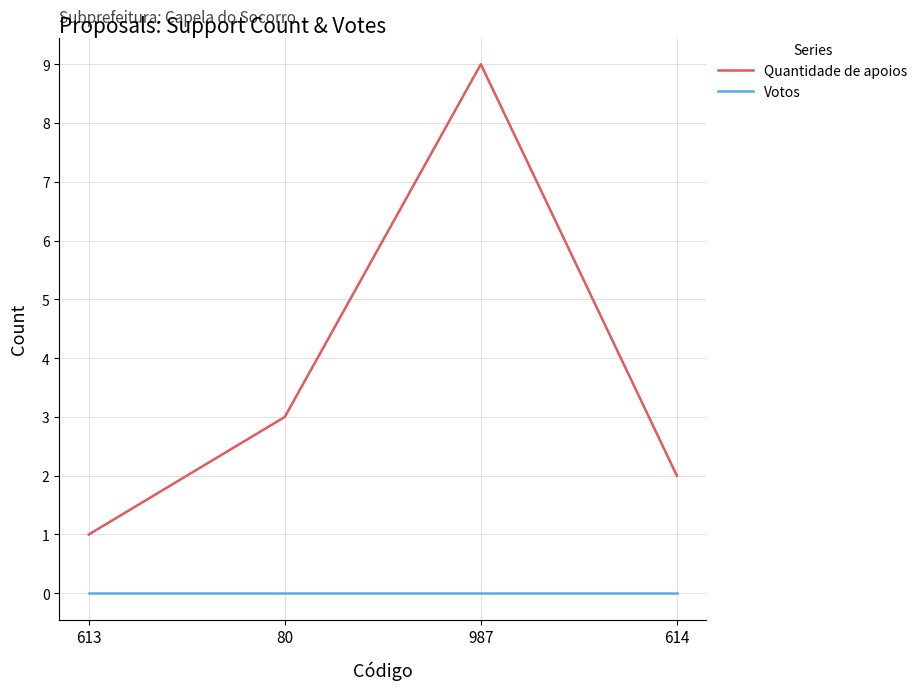

Is the value of Quantidade de apoios at 80 greater than the value of Votos at 613?

Yes